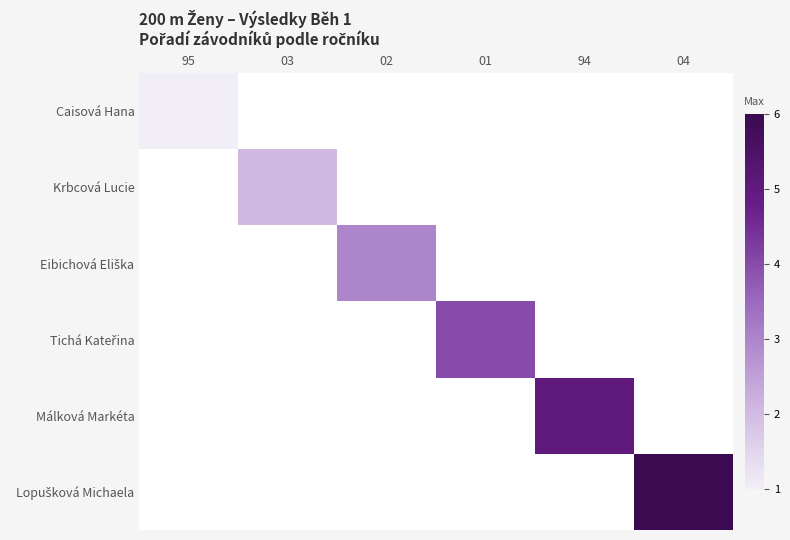

Is the value of Caisová Hana at 01 greater than the value of Lopušková Michaela at 94?

No